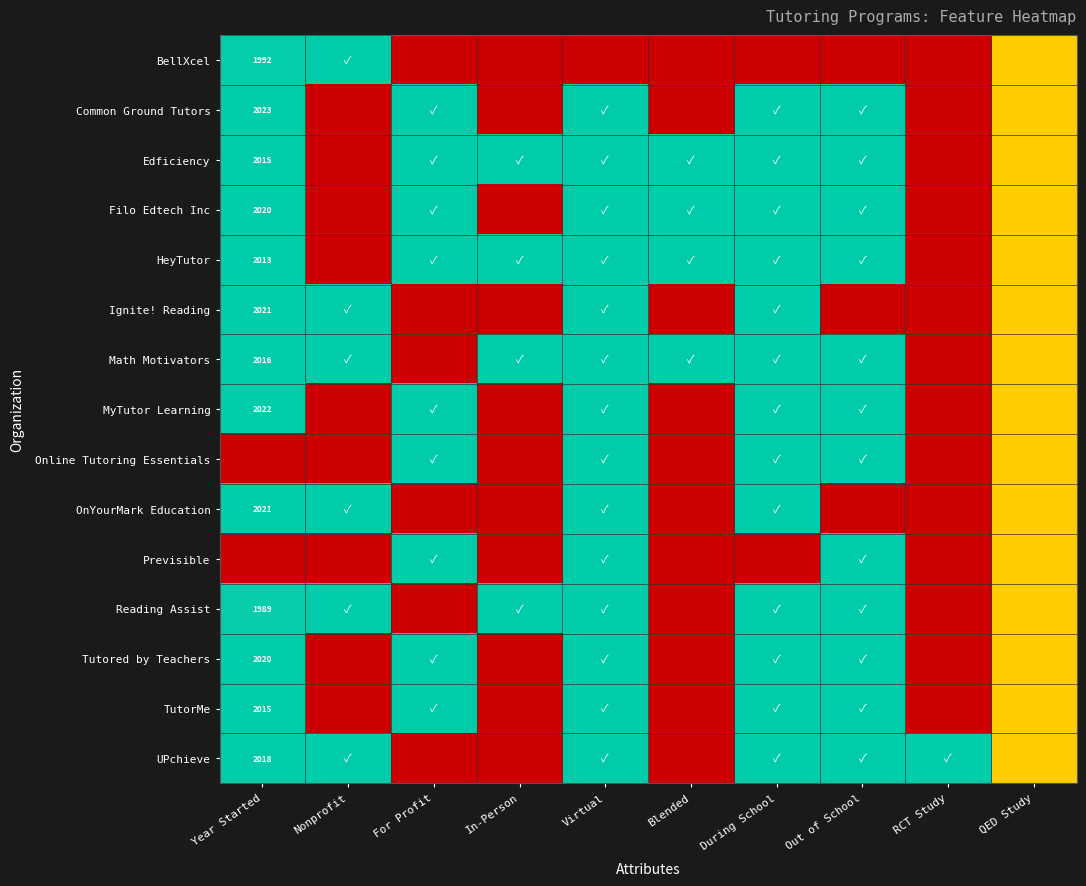

The Reading Assist series shows 1989.0 at Year Started. True or false?

True